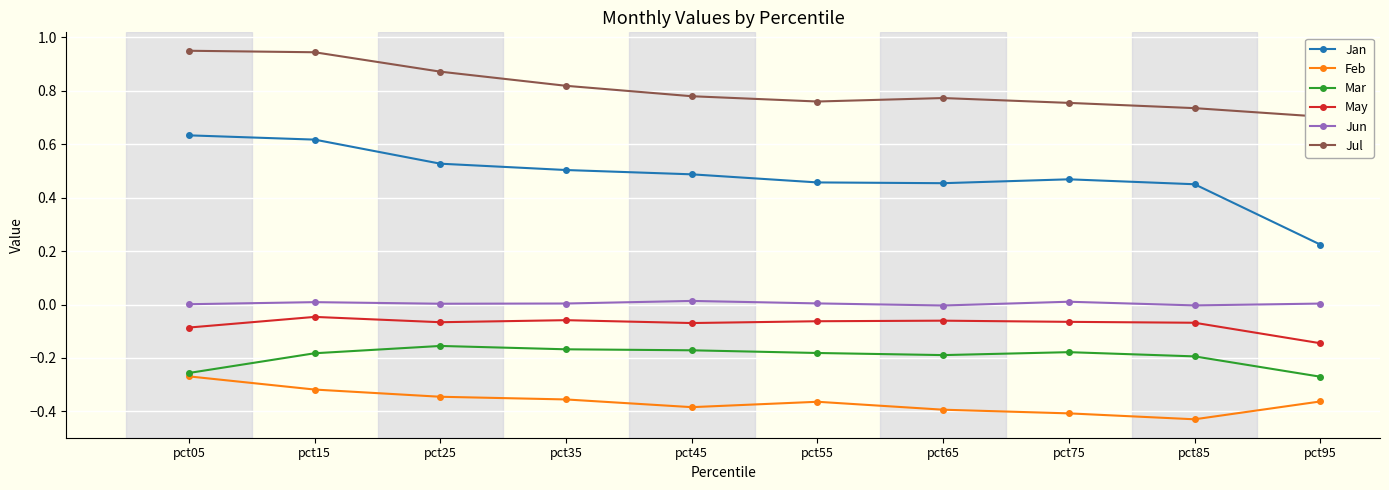

Reading left to right, list all the values displayed in this chart.

Jan: 0.6	0.6	0.5	0.5	0.5	0.5	0.5	0.5	0.5	0.2
Feb: -0.3	-0.3	-0.3	-0.4	-0.4	-0.4	-0.4	-0.4	-0.4	-0.4
Mar: -0.3	-0.2	-0.2	-0.2	-0.2	-0.2	-0.2	-0.2	-0.2	-0.3
May: -0.1	-0.0	-0.1	-0.1	-0.1	-0.1	-0.1	-0.1	-0.1	-0.1
Jun: 0.0	0.0	0.0	0.0	0.0	0.0	-0.0	0.0	-0.0	0.0
Jul: 1.0	0.9	0.9	0.8	0.8	0.8	0.8	0.8	0.7	0.7